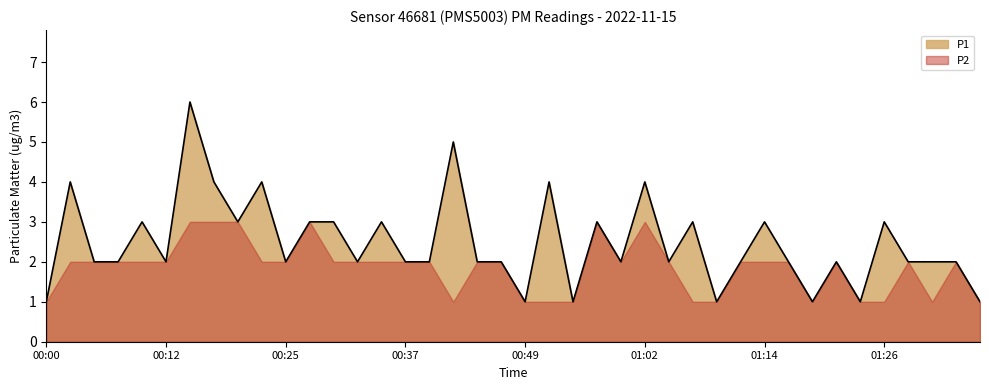

The chart shows a value of 2 at 01:04. True or false?

True